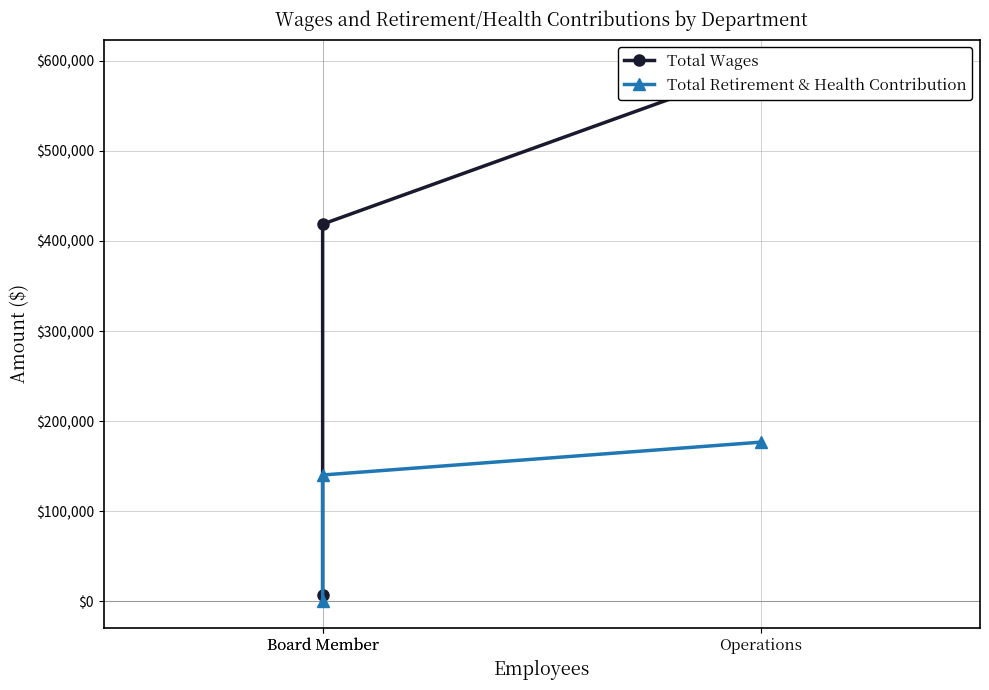

Reading left to right, transcribe all the data shown in this chart.

Total Wages: 593793	418659	7500
Total Retirement & Health Contribution: 176769	140318	0